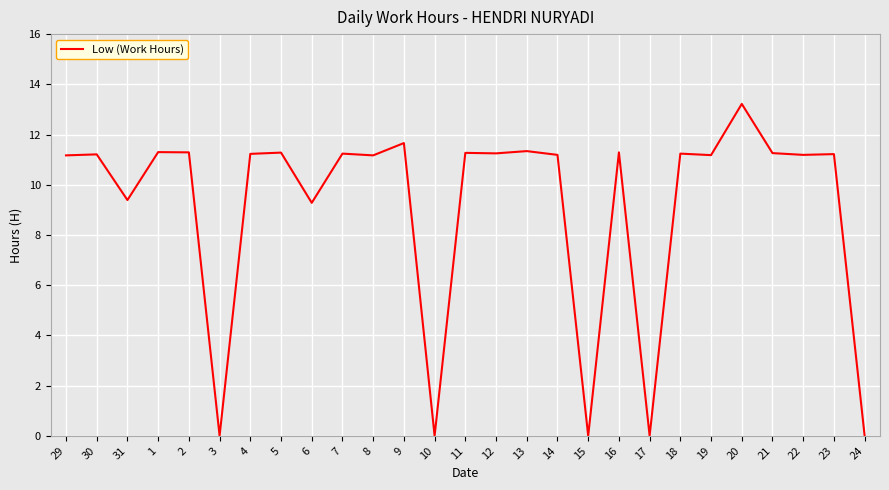

What position from the left is 17?

20